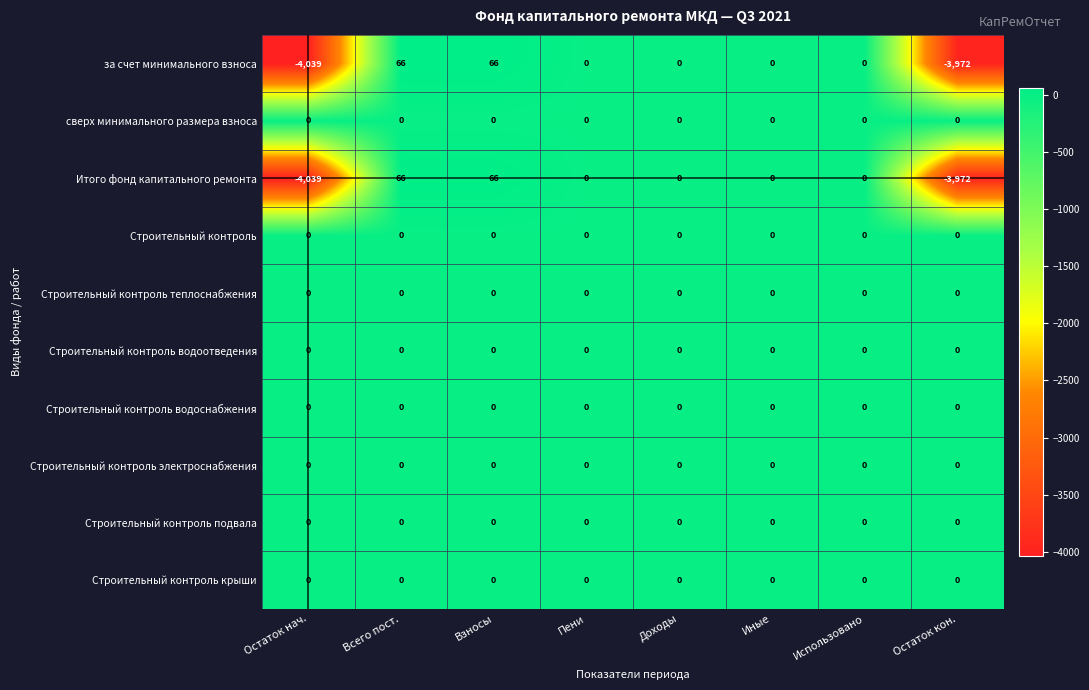

How many distinct data groups are displayed?

10